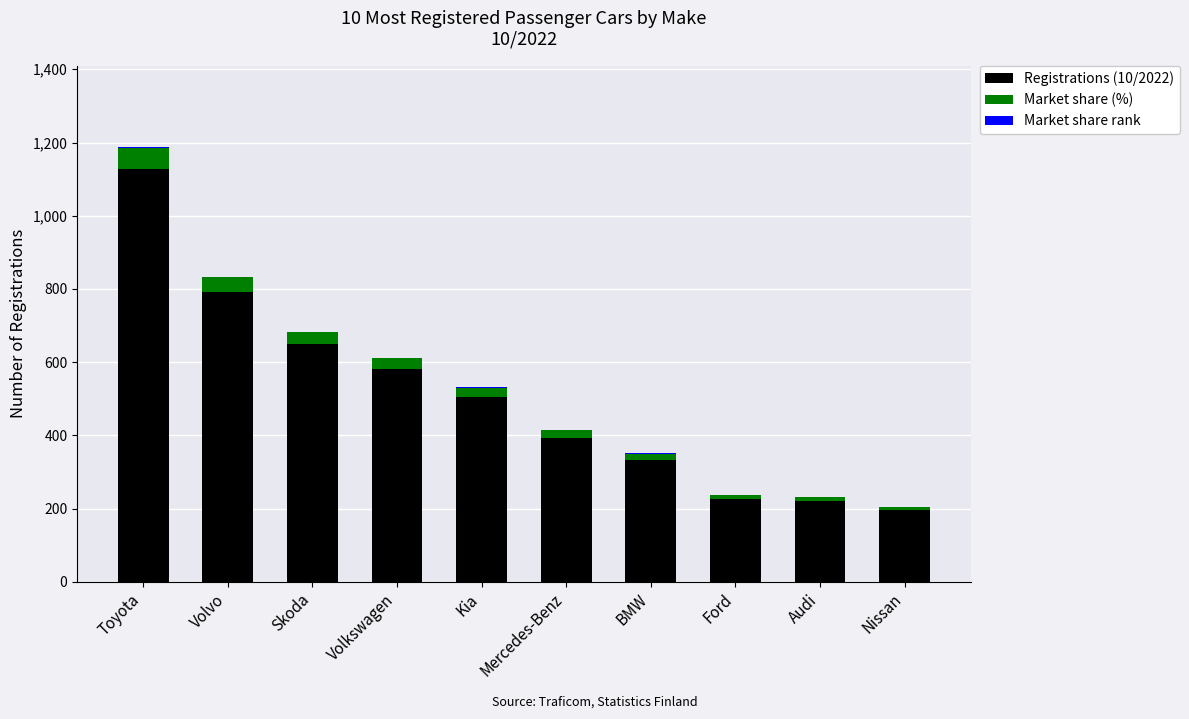

The Registrations (10/2022) series shows 78.3 at BMW. True or false?

False